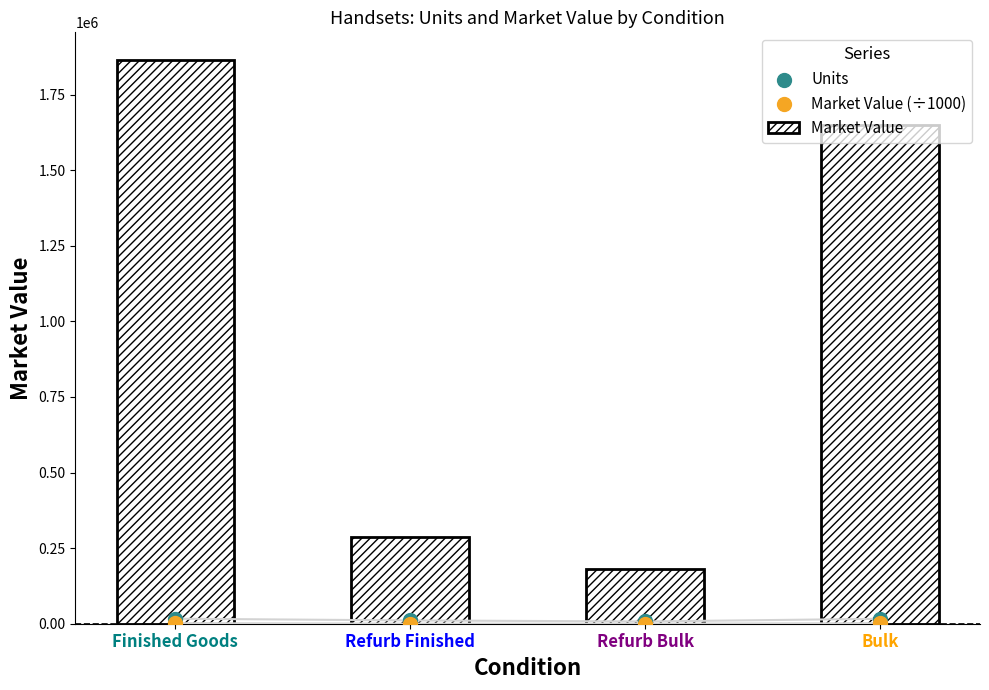

At how many categories does at least one series exceed 699675?

2